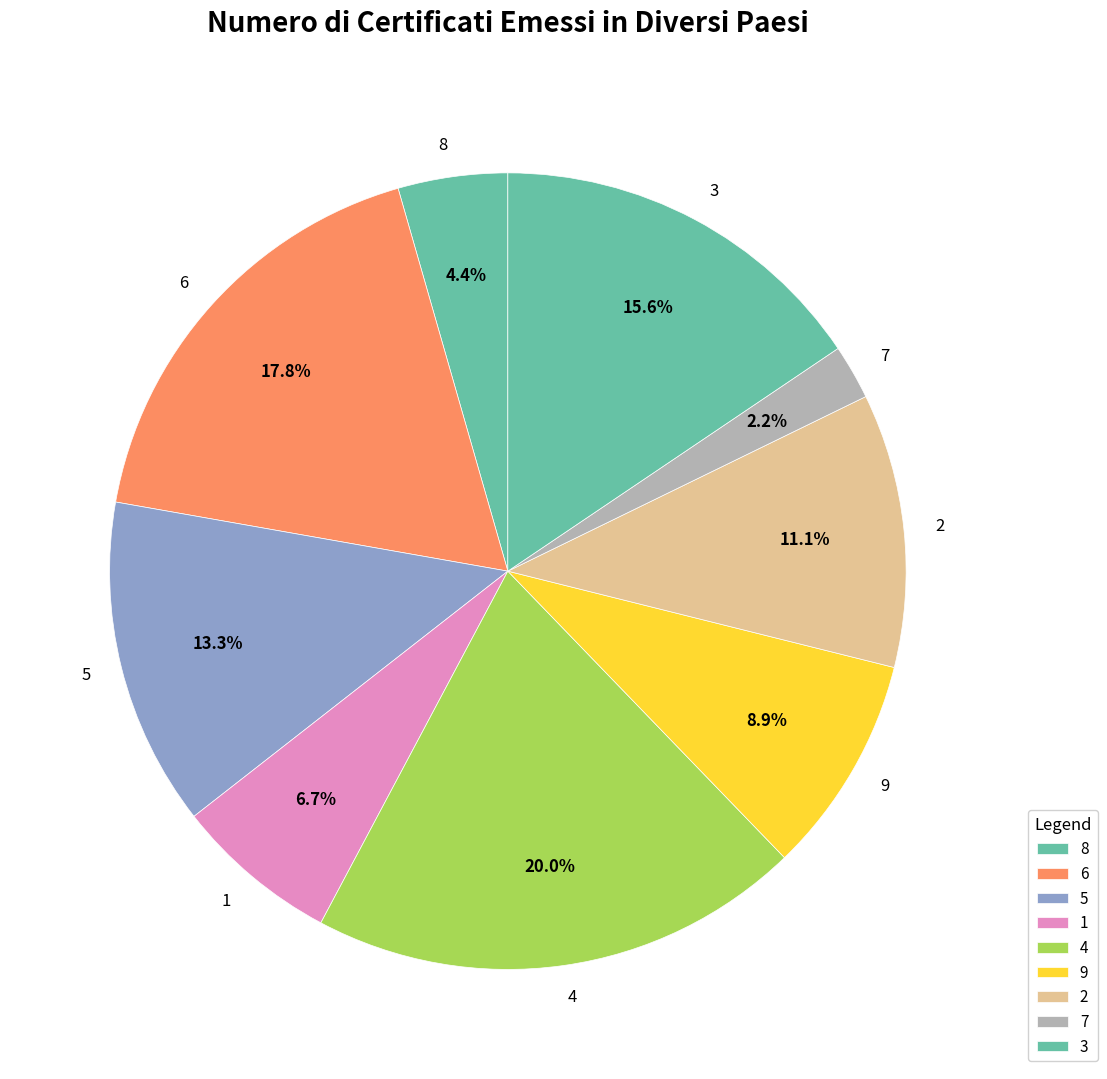

To the nearest percent, what is the average slice percentage?

11%